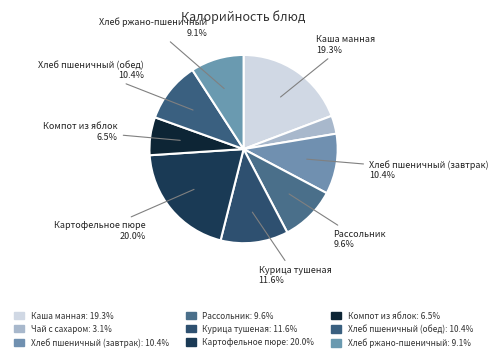

Which slice is the largest?

Картофельное пюре